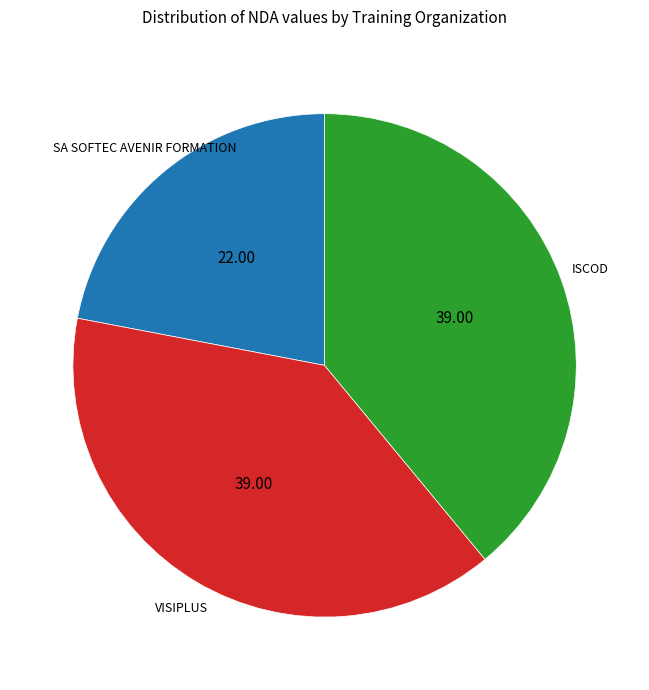

Is there a majority slice in this chart?

No